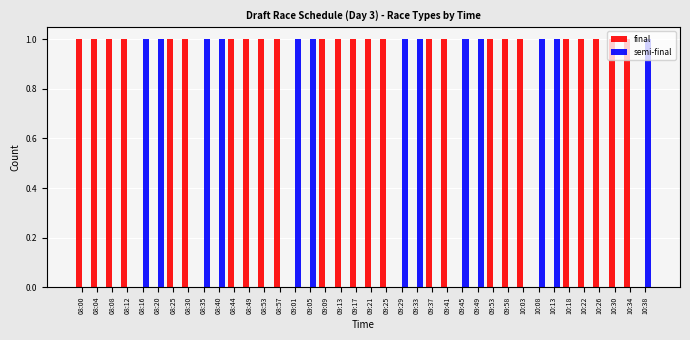

What is the sum of the final values at 09:21 and 09:17?

2